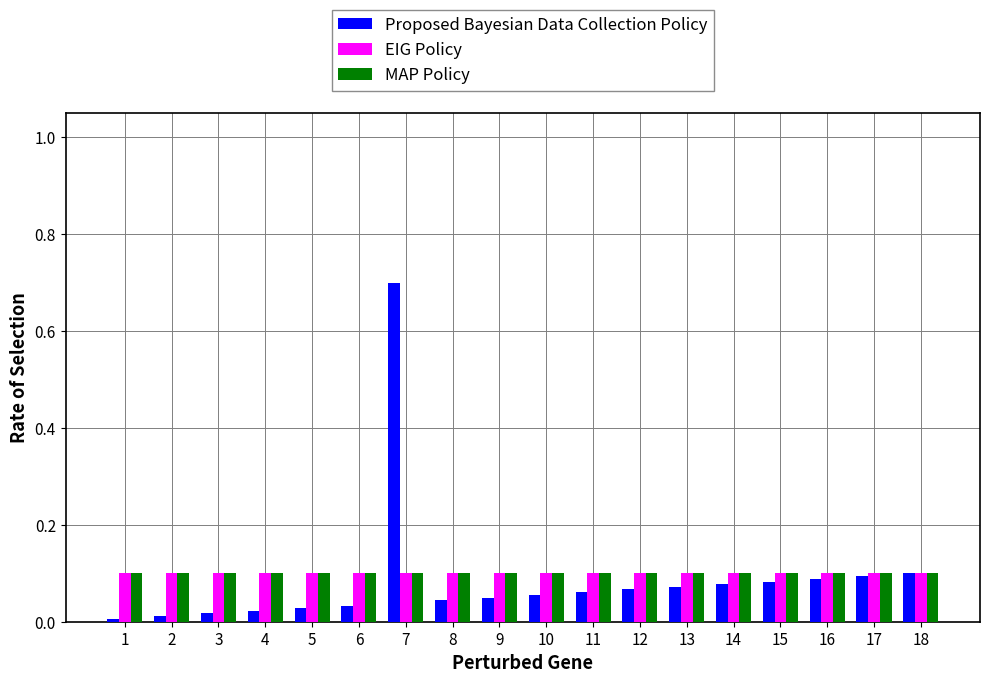

At which category is the sum across all series the highest?

7